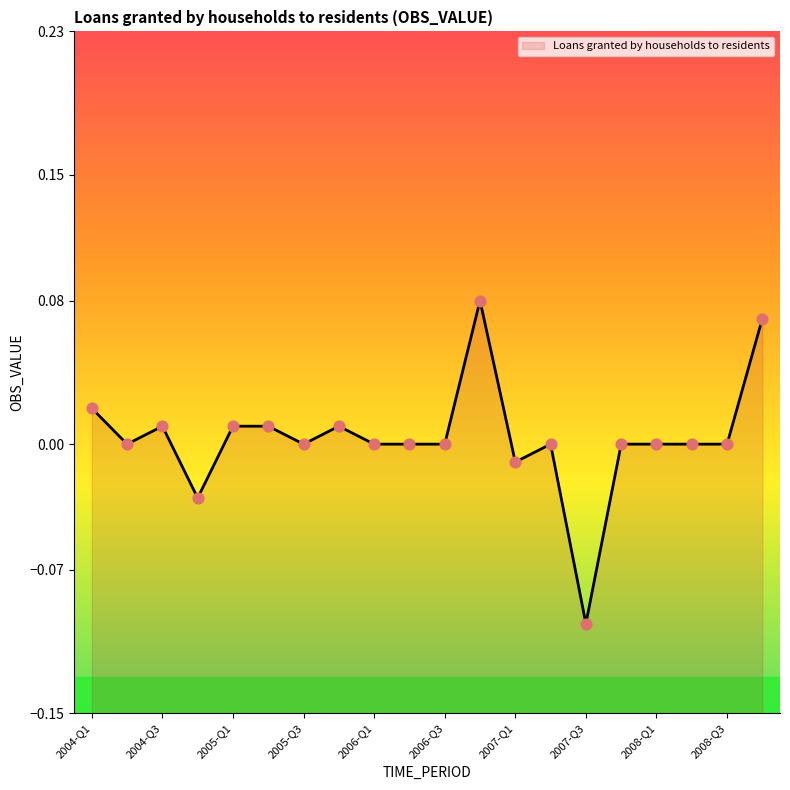

What is the change in value from 2007-Q3 to 2008-Q3?

+0.1